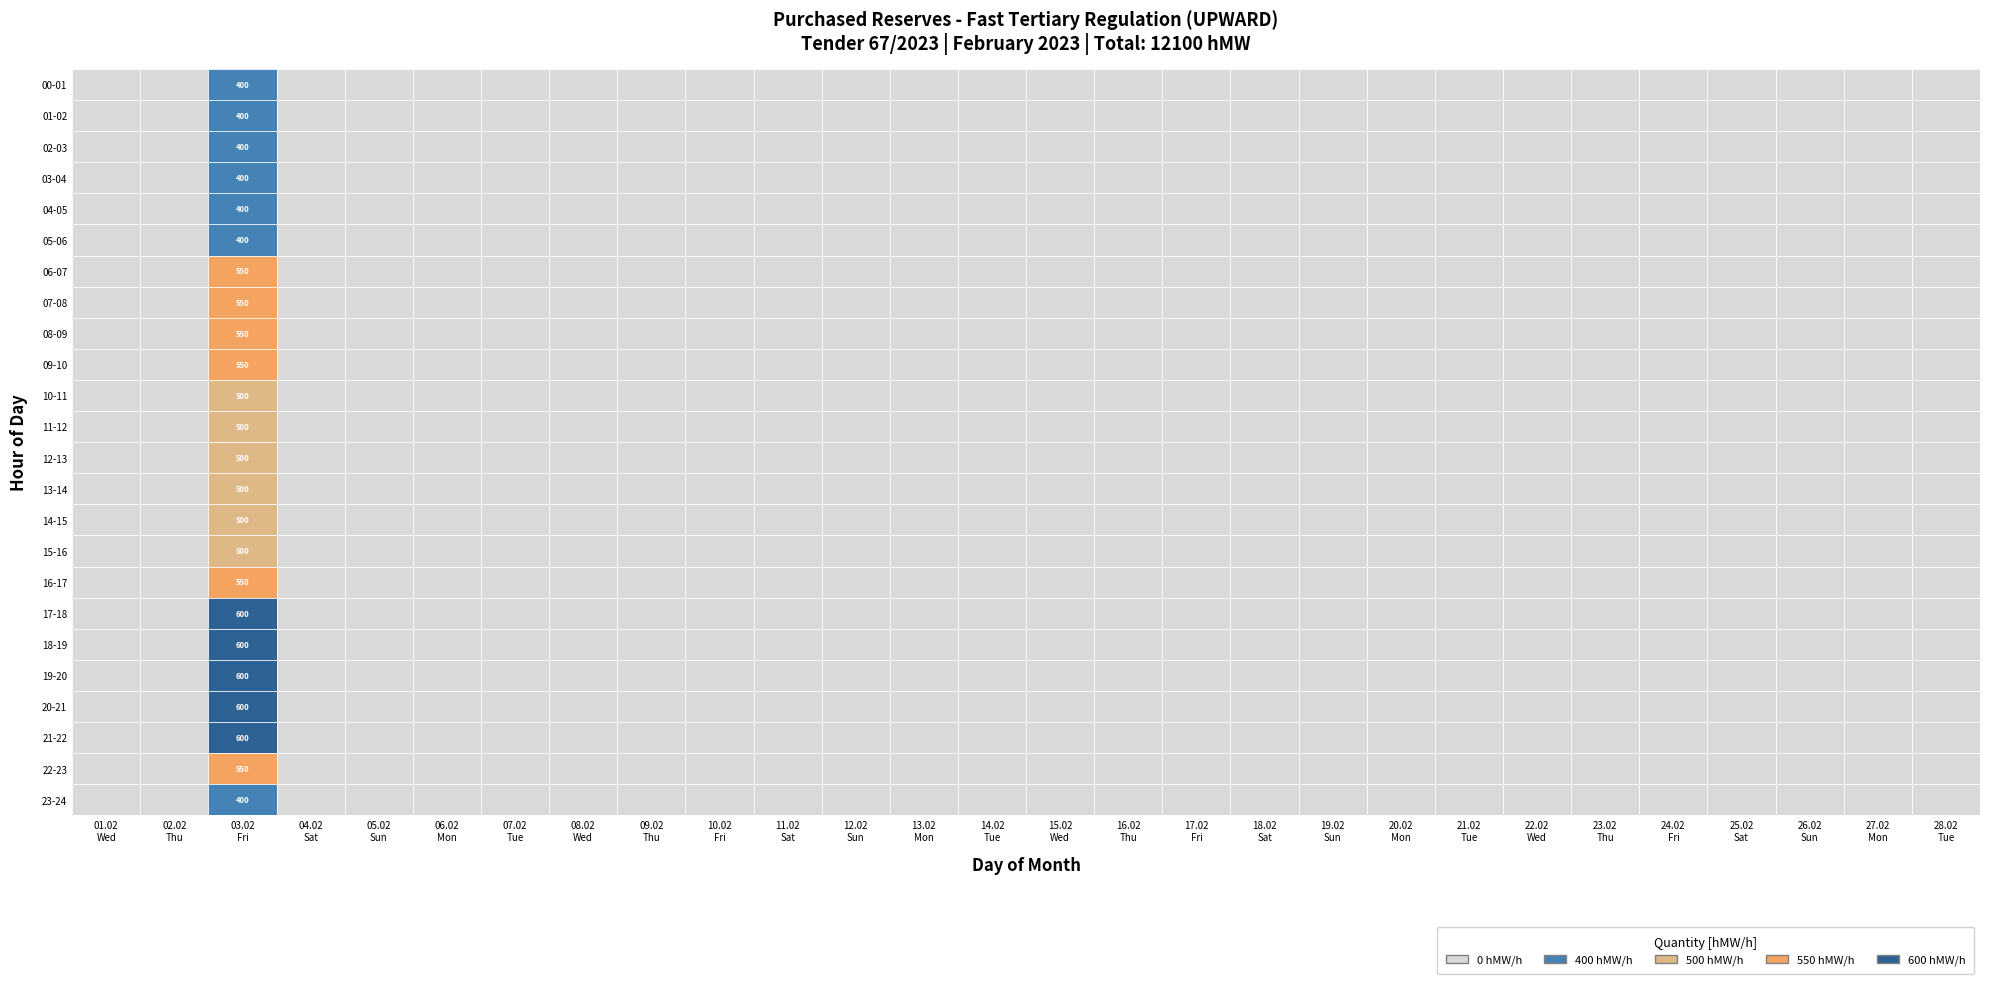

Reading left to right, transcribe all the data shown in this chart.

01.02: 0=0	1=0	2=0	3=0	4=0	5=0	6=0	7=0	8=0	9=0	10=0	11=0	12=0	13=0	14=0	15=0	16=0	17=0	18=0	19=0	20=0	21=0	22=0	23=0
02.02: 0=0	1=0	2=0	3=0	4=0	5=0	6=0	7=0	8=0	9=0	10=0	11=0	12=0	13=0	14=0	15=0	16=0	17=0	18=0	19=0	20=0	21=0	22=0	23=0
03.02: 0=400	1=400	2=400	3=400	4=400	5=400	6=550	7=550	8=550	9=550	10=500	11=500	12=500	13=500	14=500	15=500	16=550	17=600	18=600	19=600	20=600	21=600	22=550	23=400
04.02: 0=0	1=0	2=0	3=0	4=0	5=0	6=0	7=0	8=0	9=0	10=0	11=0	12=0	13=0	14=0	15=0	16=0	17=0	18=0	19=0	20=0	21=0	22=0	23=0
05.02: 0=0	1=0	2=0	3=0	4=0	5=0	6=0	7=0	8=0	9=0	10=0	11=0	12=0	13=0	14=0	15=0	16=0	17=0	18=0	19=0	20=0	21=0	22=0	23=0
06.02: 0=0	1=0	2=0	3=0	4=0	5=0	6=0	7=0	8=0	9=0	10=0	11=0	12=0	13=0	14=0	15=0	16=0	17=0	18=0	19=0	20=0	21=0	22=0	23=0
07.02: 0=0	1=0	2=0	3=0	4=0	5=0	6=0	7=0	8=0	9=0	10=0	11=0	12=0	13=0	14=0	15=0	16=0	17=0	18=0	19=0	20=0	21=0	22=0	23=0
08.02: 0=0	1=0	2=0	3=0	4=0	5=0	6=0	7=0	8=0	9=0	10=0	11=0	12=0	13=0	14=0	15=0	16=0	17=0	18=0	19=0	20=0	21=0	22=0	23=0
09.02: 0=0	1=0	2=0	3=0	4=0	5=0	6=0	7=0	8=0	9=0	10=0	11=0	12=0	13=0	14=0	15=0	16=0	17=0	18=0	19=0	20=0	21=0	22=0	23=0
10.02: 0=0	1=0	2=0	3=0	4=0	5=0	6=0	7=0	8=0	9=0	10=0	11=0	12=0	13=0	14=0	15=0	16=0	17=0	18=0	19=0	20=0	21=0	22=0	23=0
11.02: 0=0	1=0	2=0	3=0	4=0	5=0	6=0	7=0	8=0	9=0	10=0	11=0	12=0	13=0	14=0	15=0	16=0	17=0	18=0	19=0	20=0	21=0	22=0	23=0
12.02: 0=0	1=0	2=0	3=0	4=0	5=0	6=0	7=0	8=0	9=0	10=0	11=0	12=0	13=0	14=0	15=0	16=0	17=0	18=0	19=0	20=0	21=0	22=0	23=0
13.02: 0=0	1=0	2=0	3=0	4=0	5=0	6=0	7=0	8=0	9=0	10=0	11=0	12=0	13=0	14=0	15=0	16=0	17=0	18=0	19=0	20=0	21=0	22=0	23=0
14.02: 0=0	1=0	2=0	3=0	4=0	5=0	6=0	7=0	8=0	9=0	10=0	11=0	12=0	13=0	14=0	15=0	16=0	17=0	18=0	19=0	20=0	21=0	22=0	23=0
15.02: 0=0	1=0	2=0	3=0	4=0	5=0	6=0	7=0	8=0	9=0	10=0	11=0	12=0	13=0	14=0	15=0	16=0	17=0	18=0	19=0	20=0	21=0	22=0	23=0
16.02: 0=0	1=0	2=0	3=0	4=0	5=0	6=0	7=0	8=0	9=0	10=0	11=0	12=0	13=0	14=0	15=0	16=0	17=0	18=0	19=0	20=0	21=0	22=0	23=0
17.02: 0=0	1=0	2=0	3=0	4=0	5=0	6=0	7=0	8=0	9=0	10=0	11=0	12=0	13=0	14=0	15=0	16=0	17=0	18=0	19=0	20=0	21=0	22=0	23=0
18.02: 0=0	1=0	2=0	3=0	4=0	5=0	6=0	7=0	8=0	9=0	10=0	11=0	12=0	13=0	14=0	15=0	16=0	17=0	18=0	19=0	20=0	21=0	22=0	23=0
19.02: 0=0	1=0	2=0	3=0	4=0	5=0	6=0	7=0	8=0	9=0	10=0	11=0	12=0	13=0	14=0	15=0	16=0	17=0	18=0	19=0	20=0	21=0	22=0	23=0
20.02: 0=0	1=0	2=0	3=0	4=0	5=0	6=0	7=0	8=0	9=0	10=0	11=0	12=0	13=0	14=0	15=0	16=0	17=0	18=0	19=0	20=0	21=0	22=0	23=0
21.02: 0=0	1=0	2=0	3=0	4=0	5=0	6=0	7=0	8=0	9=0	10=0	11=0	12=0	13=0	14=0	15=0	16=0	17=0	18=0	19=0	20=0	21=0	22=0	23=0
22.02: 0=0	1=0	2=0	3=0	4=0	5=0	6=0	7=0	8=0	9=0	10=0	11=0	12=0	13=0	14=0	15=0	16=0	17=0	18=0	19=0	20=0	21=0	22=0	23=0
23.02: 0=0	1=0	2=0	3=0	4=0	5=0	6=0	7=0	8=0	9=0	10=0	11=0	12=0	13=0	14=0	15=0	16=0	17=0	18=0	19=0	20=0	21=0	22=0	23=0
24.02: 0=0	1=0	2=0	3=0	4=0	5=0	6=0	7=0	8=0	9=0	10=0	11=0	12=0	13=0	14=0	15=0	16=0	17=0	18=0	19=0	20=0	21=0	22=0	23=0
25.02: 0=0	1=0	2=0	3=0	4=0	5=0	6=0	7=0	8=0	9=0	10=0	11=0	12=0	13=0	14=0	15=0	16=0	17=0	18=0	19=0	20=0	21=0	22=0	23=0
26.02: 0=0	1=0	2=0	3=0	4=0	5=0	6=0	7=0	8=0	9=0	10=0	11=0	12=0	13=0	14=0	15=0	16=0	17=0	18=0	19=0	20=0	21=0	22=0	23=0
27.02: 0=0	1=0	2=0	3=0	4=0	5=0	6=0	7=0	8=0	9=0	10=0	11=0	12=0	13=0	14=0	15=0	16=0	17=0	18=0	19=0	20=0	21=0	22=0	23=0
28.02: 0=0	1=0	2=0	3=0	4=0	5=0	6=0	7=0	8=0	9=0	10=0	11=0	12=0	13=0	14=0	15=0	16=0	17=0	18=0	19=0	20=0	21=0	22=0	23=0